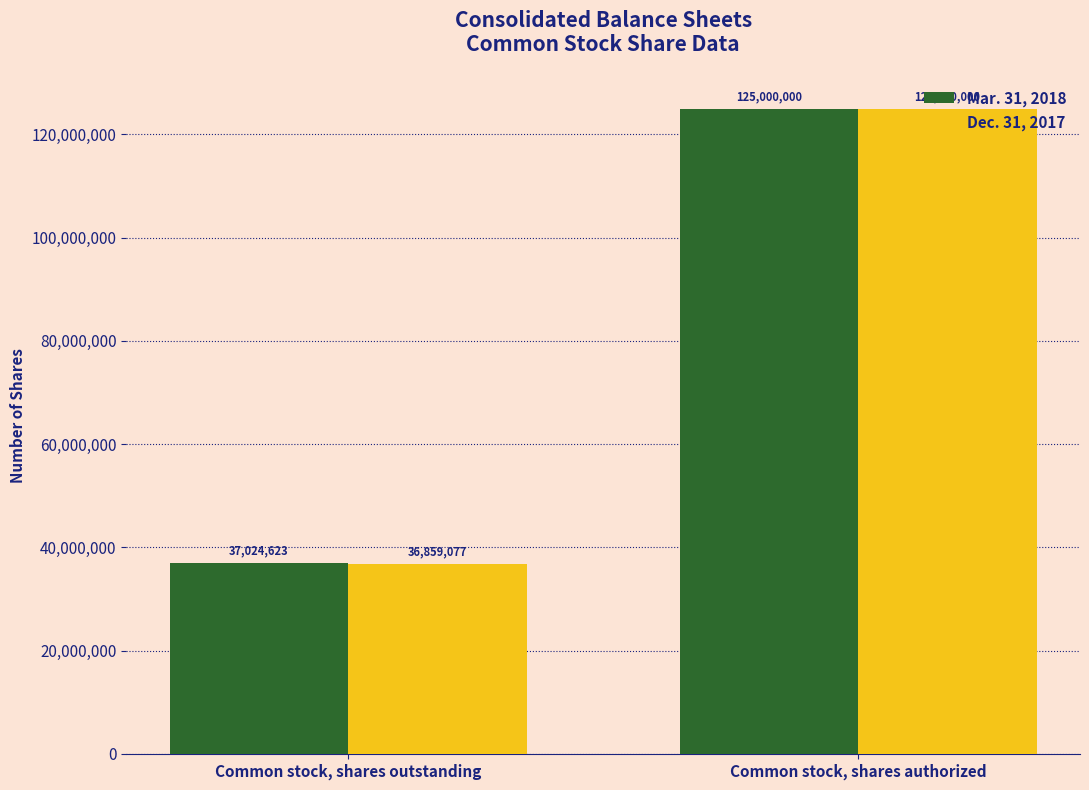

Reading left to right, extract all data points from this chart.

Mar. 31, 2018: Common stock, shares outstanding=37024623	Common stock, shares authorized=125000000
Dec. 31, 2017: Common stock, shares outstanding=36859077	Common stock, shares authorized=125000000